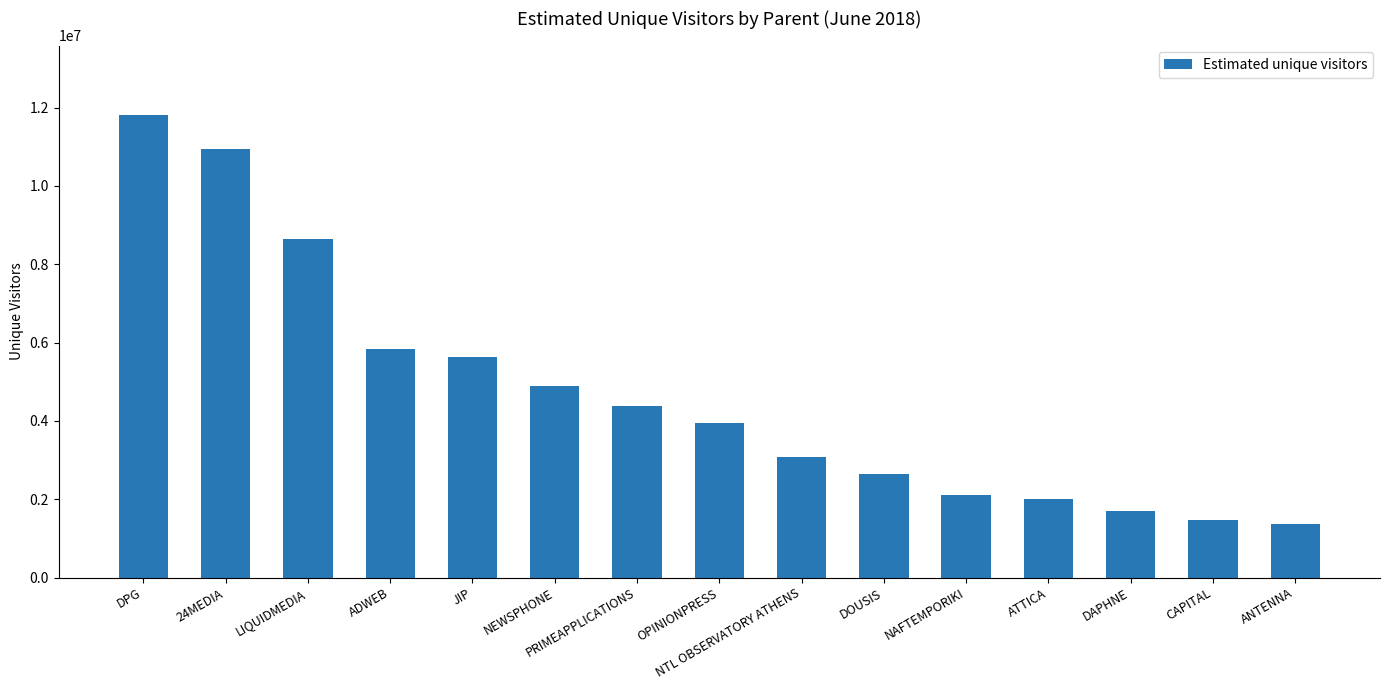

Reading left to right, transcribe all the data shown in this chart.

DPG=11815413	24MEDIA=10952030	LIQUIDMEDIA=8644250	ADWEB=5826365	JIP=5641105	NEWSPHONE=4900633	PRIMEAPPLICATIONS=4372967	OPINIONPRESS=3955068	NTL OBSERVATORY ATHENS=3080645	DOUSIS=2644228	NAFTEMPORIKI=2102912	ATTICA=2005135	DAPHNE=1687411	CAPITAL=1470666	ANTENNA=1373782